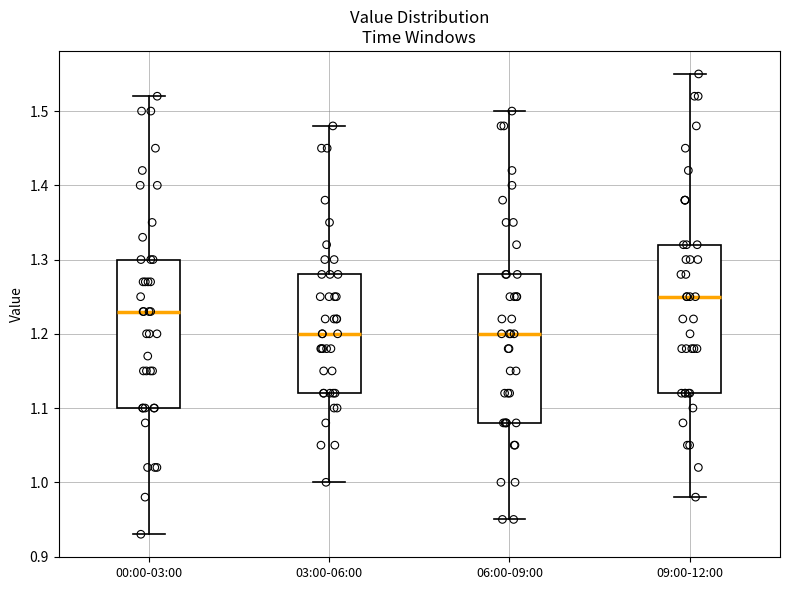

Where does the upper whisker of the box for 00:00-03:00 end on the y-axis? The values are not printed on the chart, so give them approximately, as read against the axis.

1.52